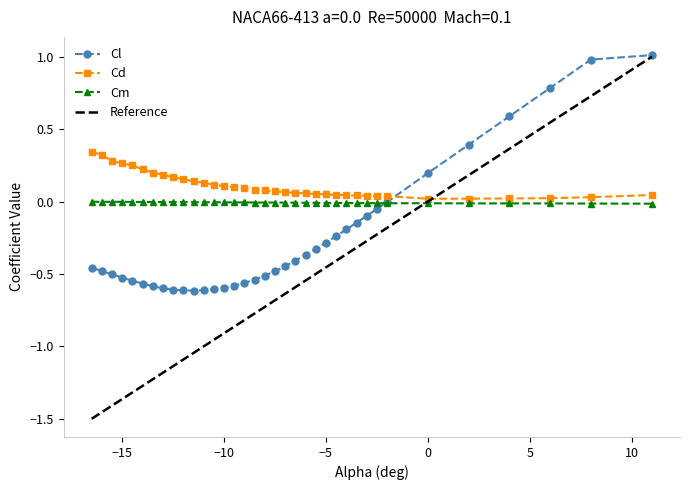

How many intersections are there between Cd and Cl?

1